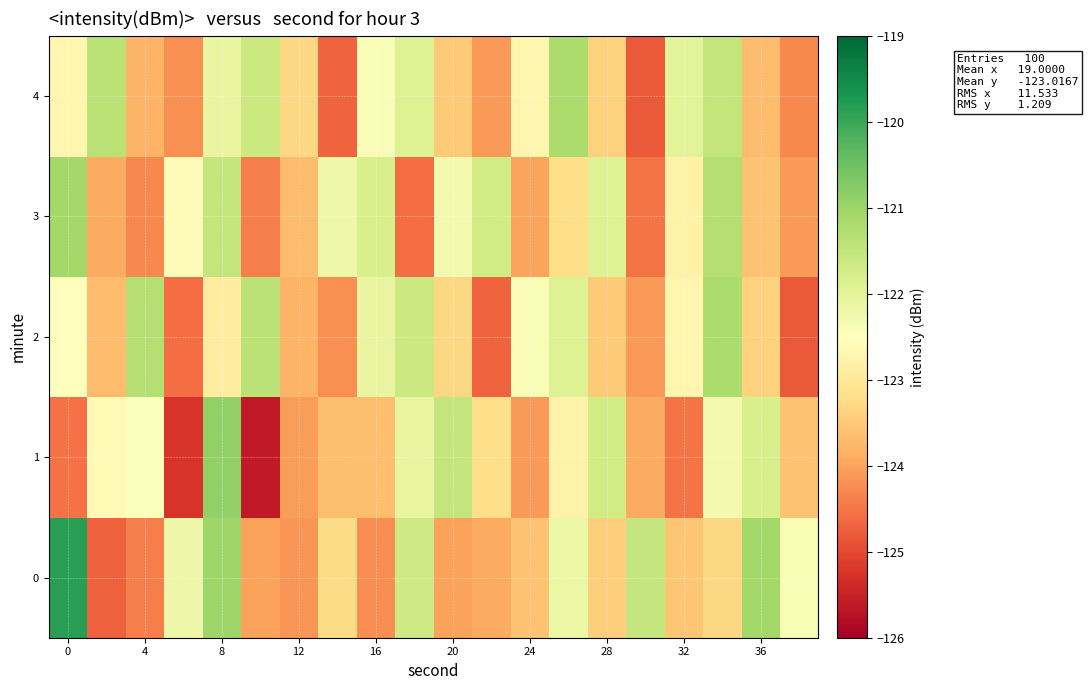

Reading left to right, list all the values displayed in this chart.

0: -119.8	-124.7	-124.4	-122.2	-121.0	-124.0	-124.2	-123.3	-124.2	-121.7	-124.0	-123.9	-123.6	-122.2	-123.4	-121.5	-123.5	-123.3	-121.1	-122.4
1: -124.5	-122.6	-122.5	-125.3	-120.9	-125.6	-124.1	-123.7	-123.7	-122.1	-121.5	-123.2	-124.1	-122.8	-121.7	-123.9	-124.5	-122.3	-121.8	-123.6
2: -122.5	-123.7	-121.3	-124.6	-122.9	-121.4	-123.8	-124.2	-122.1	-121.6	-123.3	-124.7	-122.4	-121.9	-123.5	-124.1	-122.7	-121.2	-123.4	-124.8
3: -121.1	-123.9	-124.3	-122.6	-121.5	-124.4	-123.7	-122.2	-121.8	-124.6	-122.3	-121.7	-124.0	-123.2	-121.9	-124.5	-122.8	-121.3	-123.6	-124.1
4: -122.7	-121.4	-123.8	-124.2	-122.1	-121.6	-123.3	-124.7	-122.4	-121.9	-123.5	-124.1	-122.7	-121.2	-123.4	-124.8	-122.0	-121.5	-123.7	-124.3